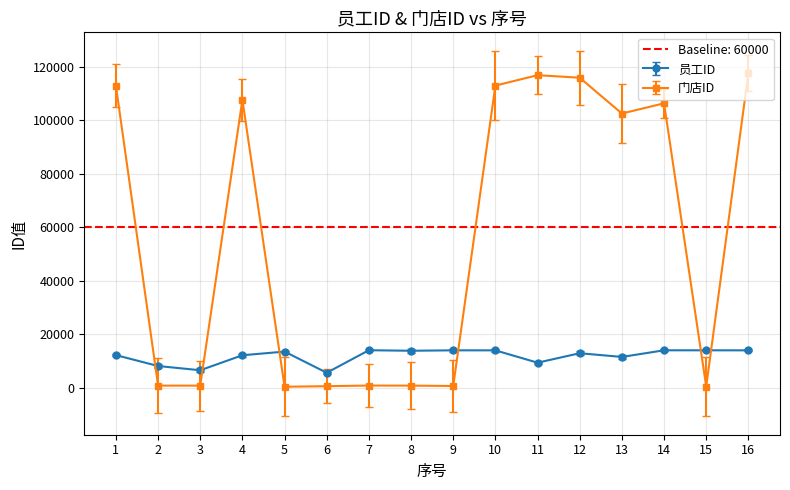

What is the smallest value displayed?

307